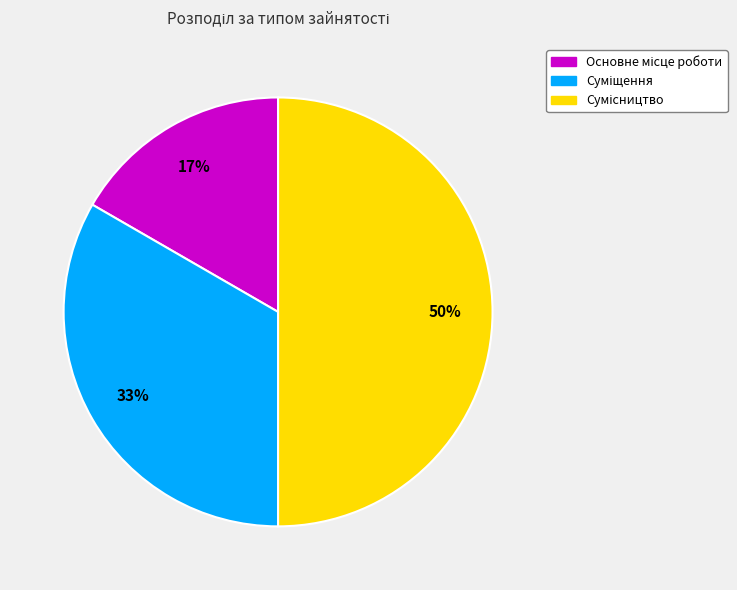

Between Суміщення and Основне місце роботи, which is larger?

Суміщення